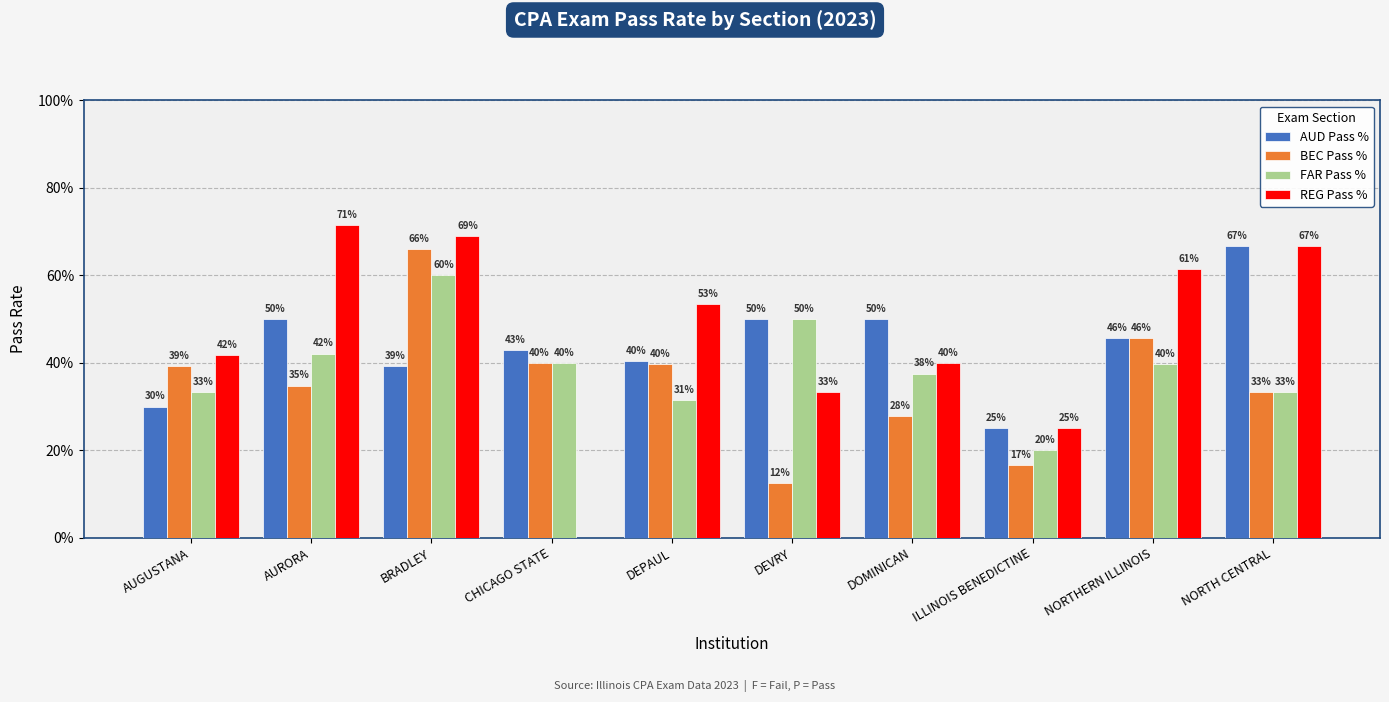

What are all the series names shown in the legend?

AUD Pass %, BEC Pass %, FAR Pass %, REG Pass %